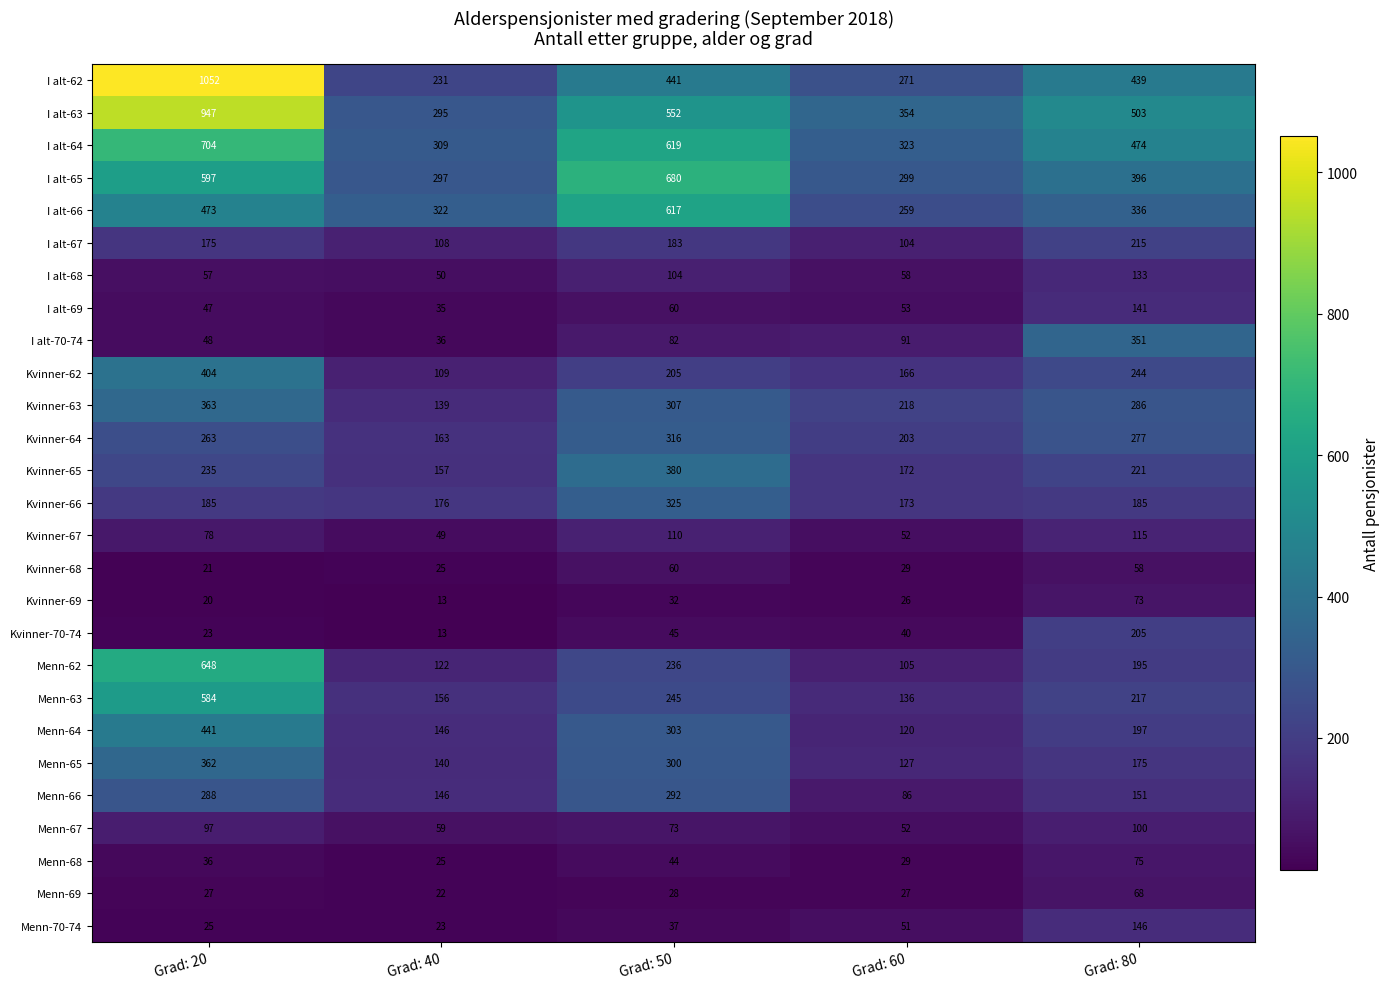

List the series in order of their peak value, highest first.

I alt-62, I alt-63, I alt-64, I alt-65, Menn-62, I alt-66, Menn-63, Menn-64, Kvinner-62, Kvinner-65, Kvinner-63, Menn-65, I alt-70-74, Kvinner-66, Kvinner-64, Menn-66, I alt-67, Kvinner-70-74, Menn-70-74, I alt-69, I alt-68, Kvinner-67, Menn-67, Menn-68, Kvinner-69, Menn-69, Kvinner-68